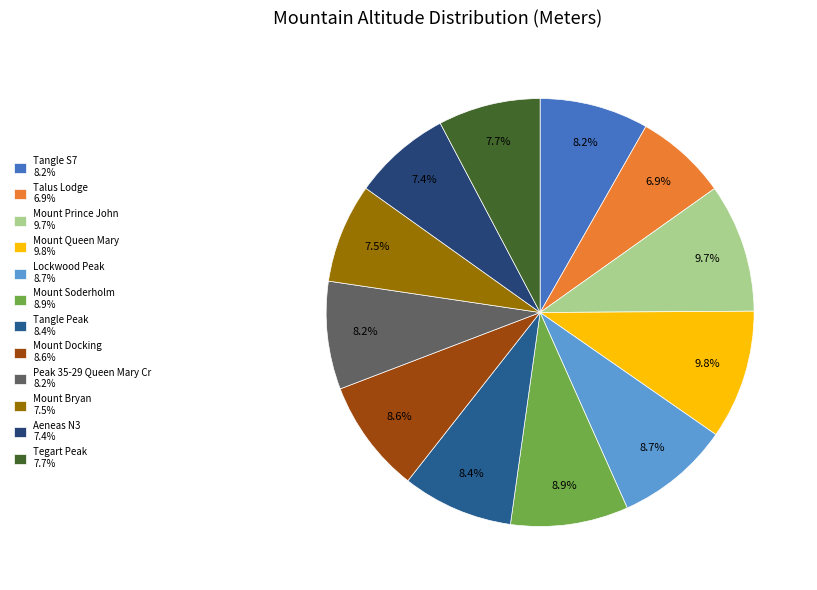

Does Mount Bryan account for over 50% of the chart?

No